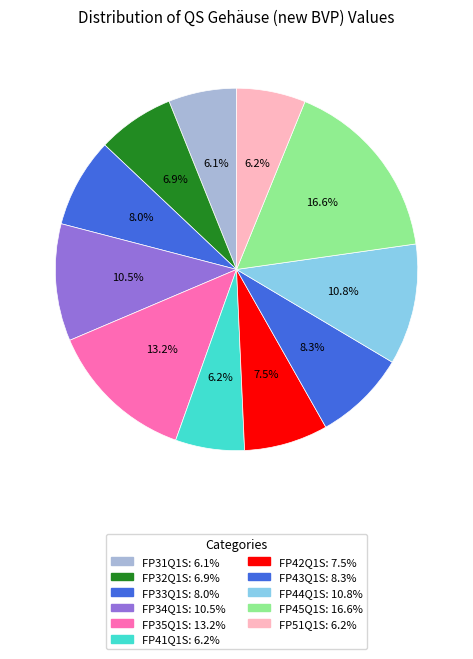

To the nearest percent, what is the difference between the FP42Q1S and FP44Q1S slice percentages?

3%